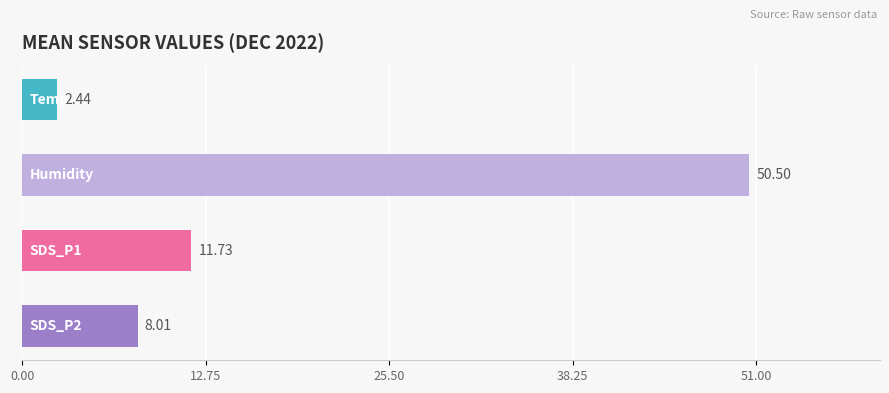

What is the average value?

18.2